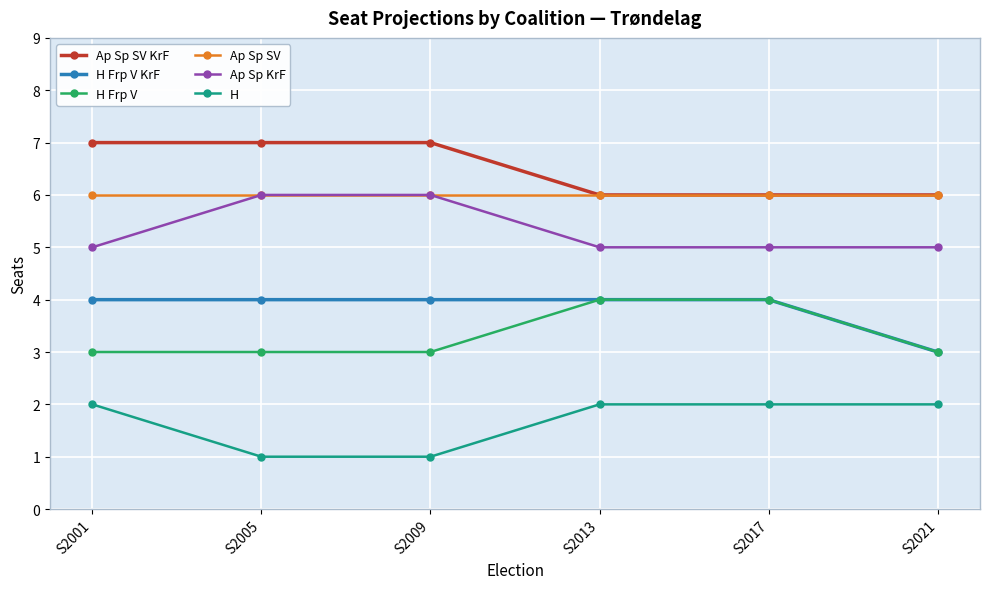

The value of Ap Sp KrF at S2005 is 3. True or false?

False